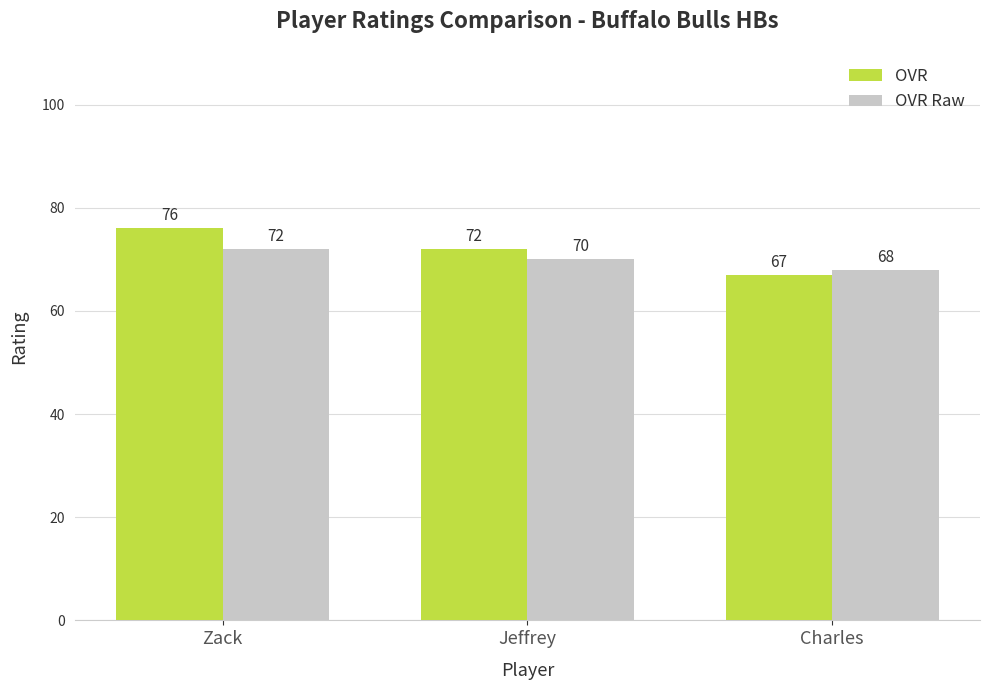

What is the label of the 1st bar from the left?

Zack